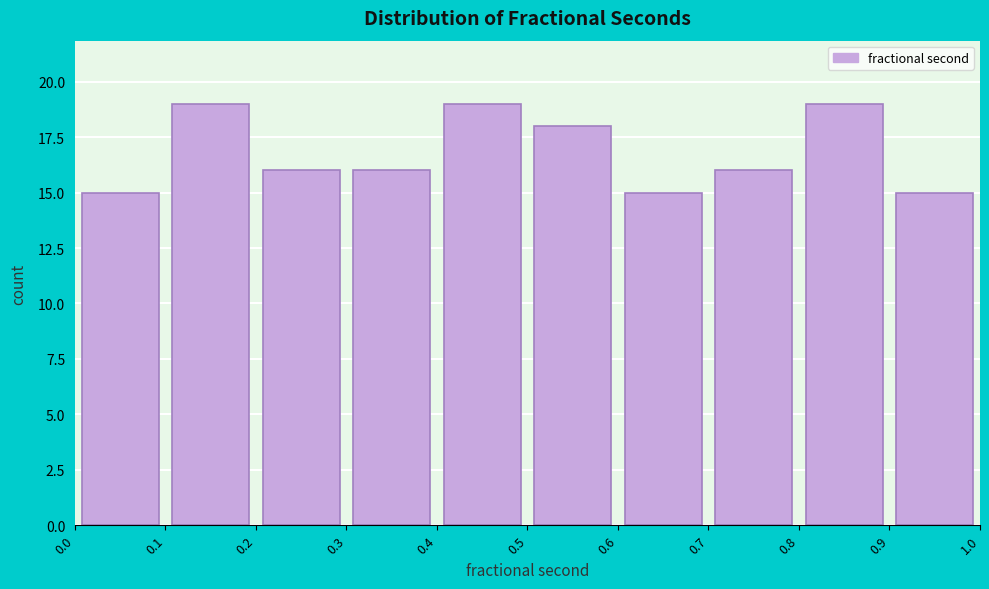

How tall is the bar that spans 0.4 to 0.5 on the x-axis? The values are not printed on the chart, so give them approximately, as read against the axis.

19